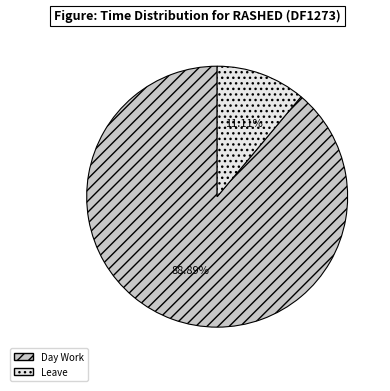

To the nearest percent, what is the difference between the largest and smallest slice percentages?

78%